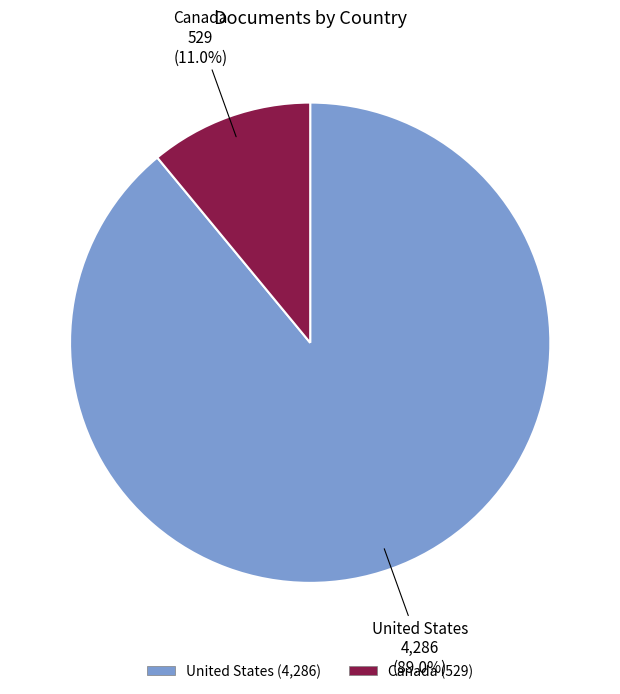

To the nearest percent, what portion does United States represent?

89%